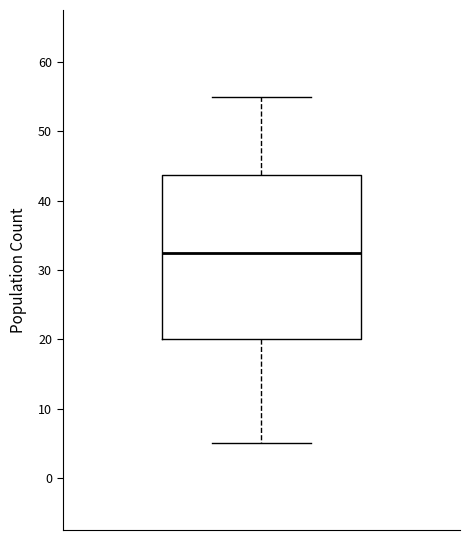

Transcribe this box plot: give where the median line is, the range the box spans, and where the two whiskers end, as read against the y-axis. The values are not printed on the chart, so give them approximately, as read against the axis.

median 33, box 20 to 44, whiskers 5 to 55